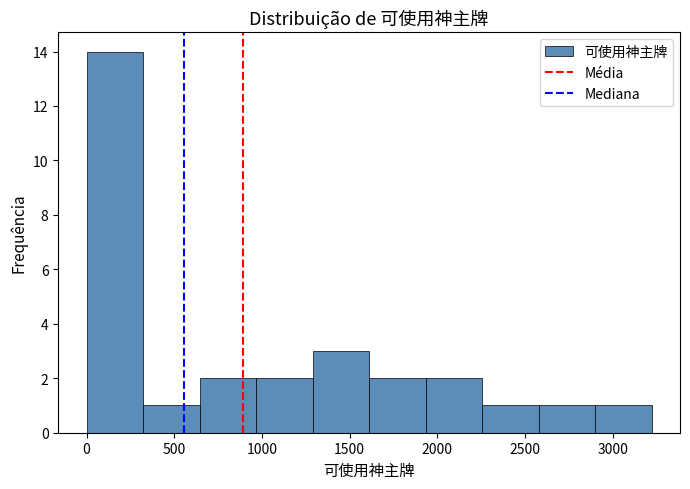

Reading left to right, list every bar in this chart as the range it spans on the x-axis followed by its height. Neither the bar edges nor the heights are printed on the chart, so give them approximately, as read against the axes.

0 to 300: 14
300 to 650: 1
650 to 950: 2
950 to 1300: 2
1300 to 1600: 3
1600 to 1950: 2
1950 to 2250: 2
2250 to 2600: 1
2600 to 2900: 1
2900 to 3200: 1